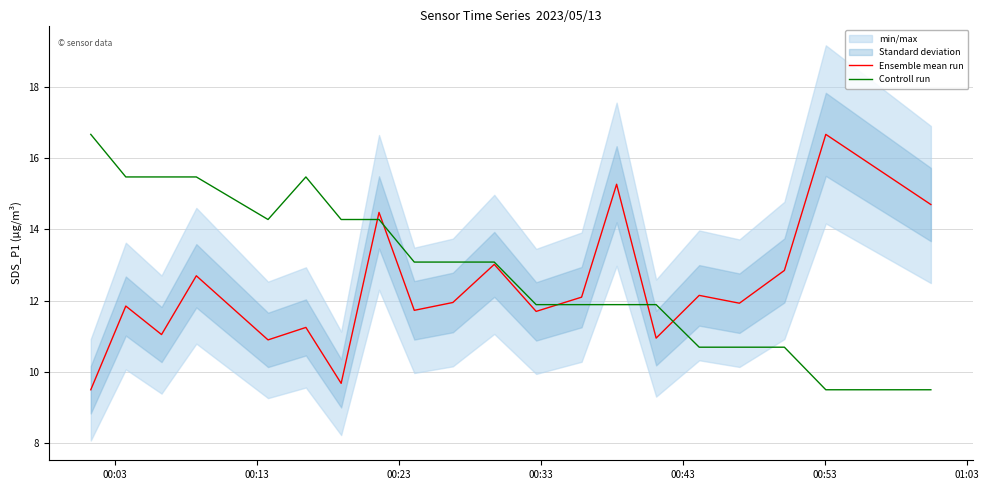

What is the lowest value of the Ensemble mean run series?

9.5